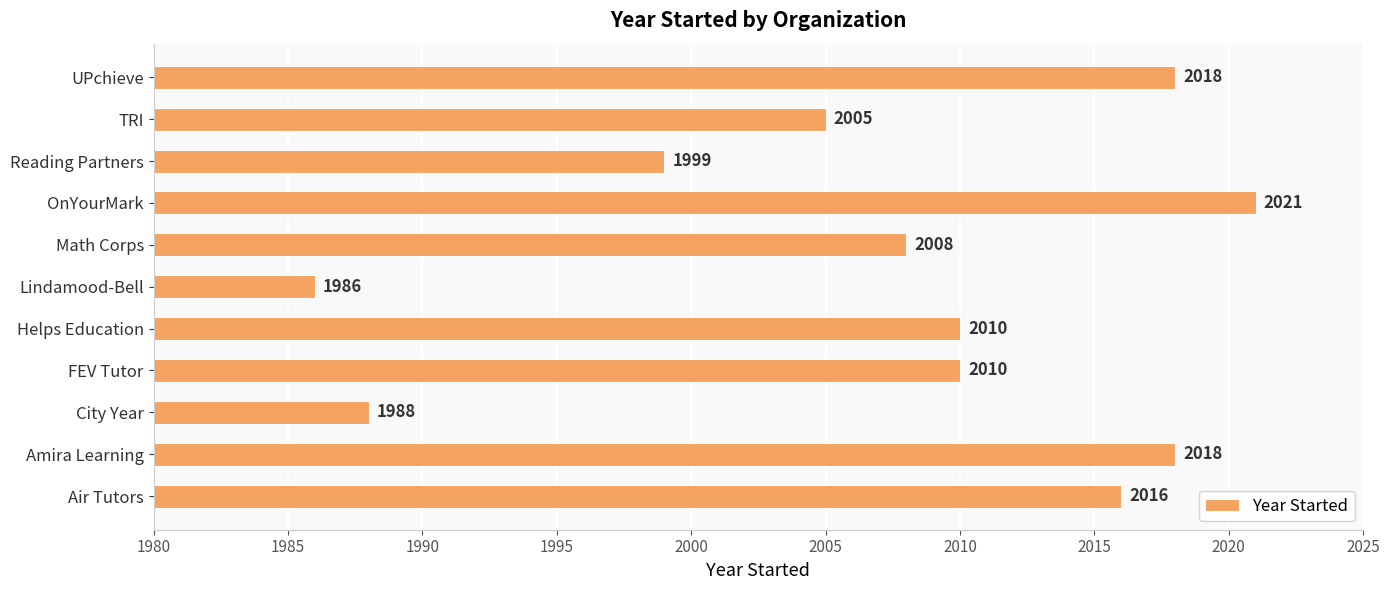

Does the chart contain stacked bars?

No